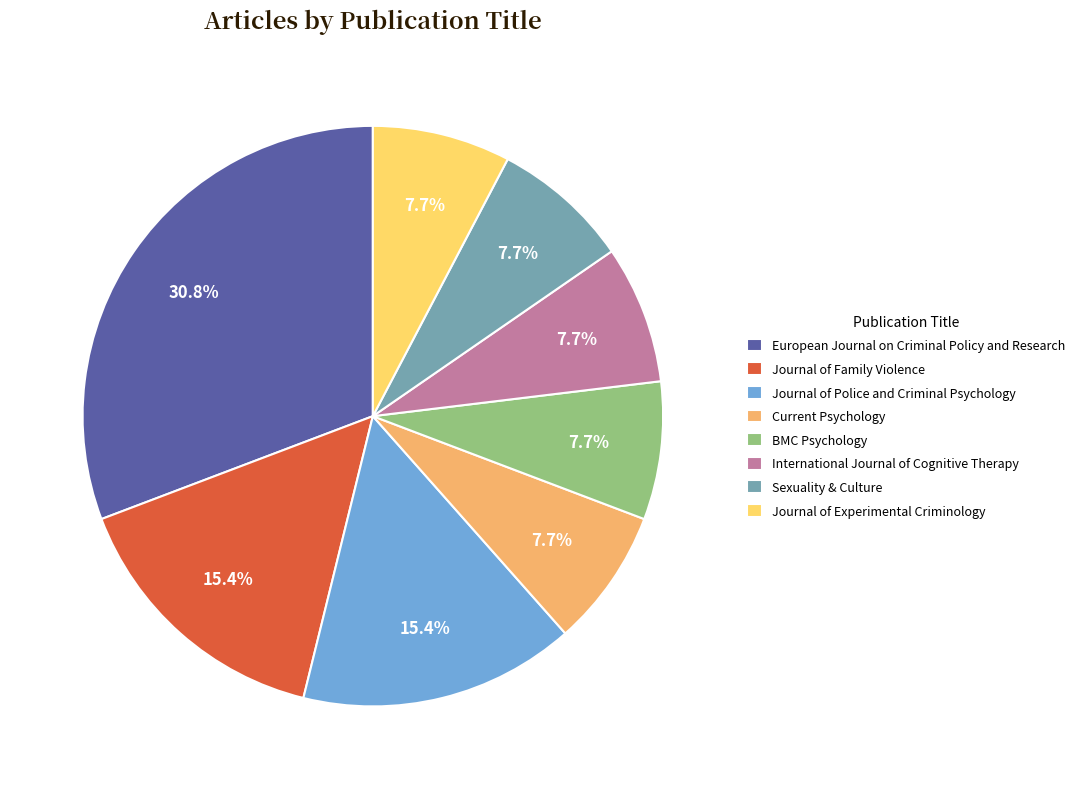

What is the largest slice in the pie chart?

European Journal on Criminal Policy and Research